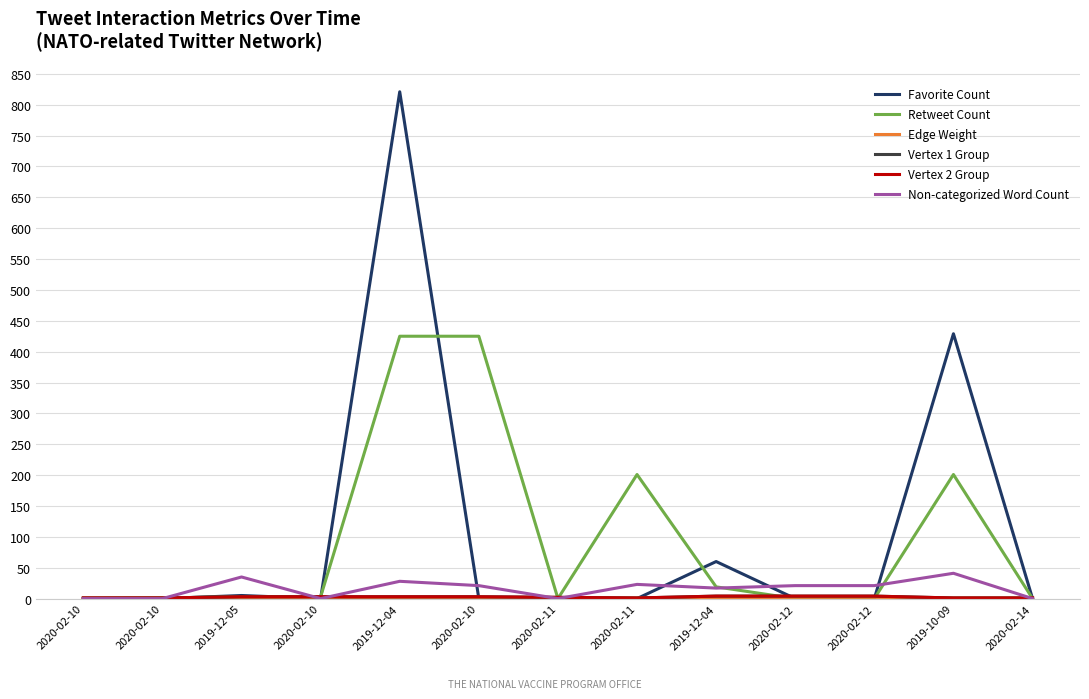

What is the label of the 7th point from the right?

2020-02-11